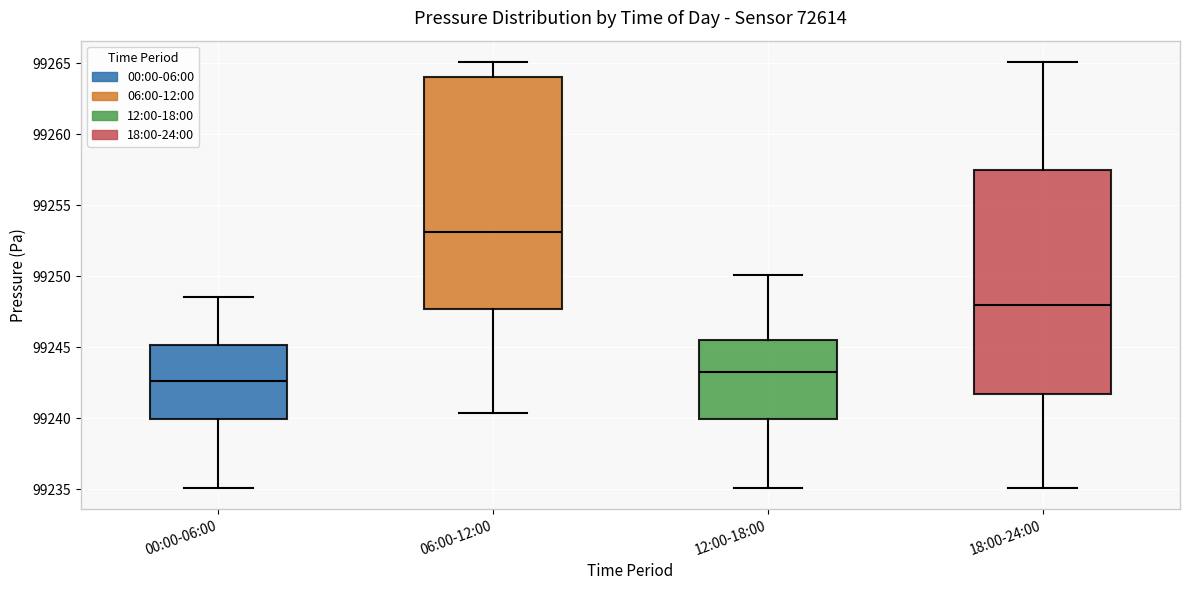

Which box is the tallest, from its lower edge to its upper edge?

06:00-12:00